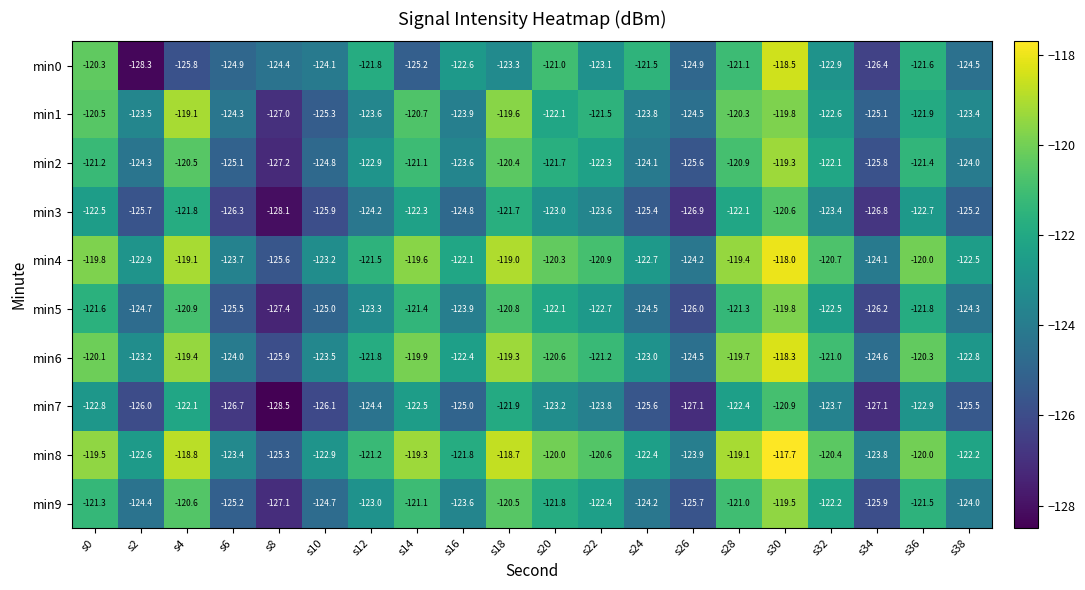

Read the min6 value at s6.

-124.0